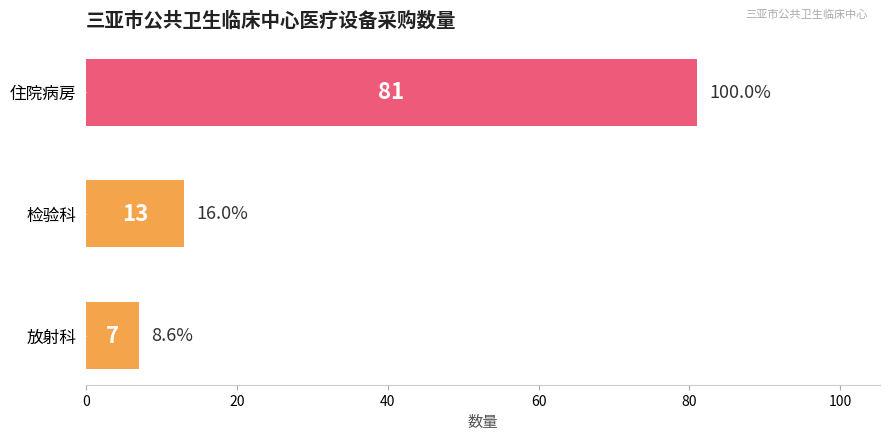

What is the minimum value shown in the chart?

7